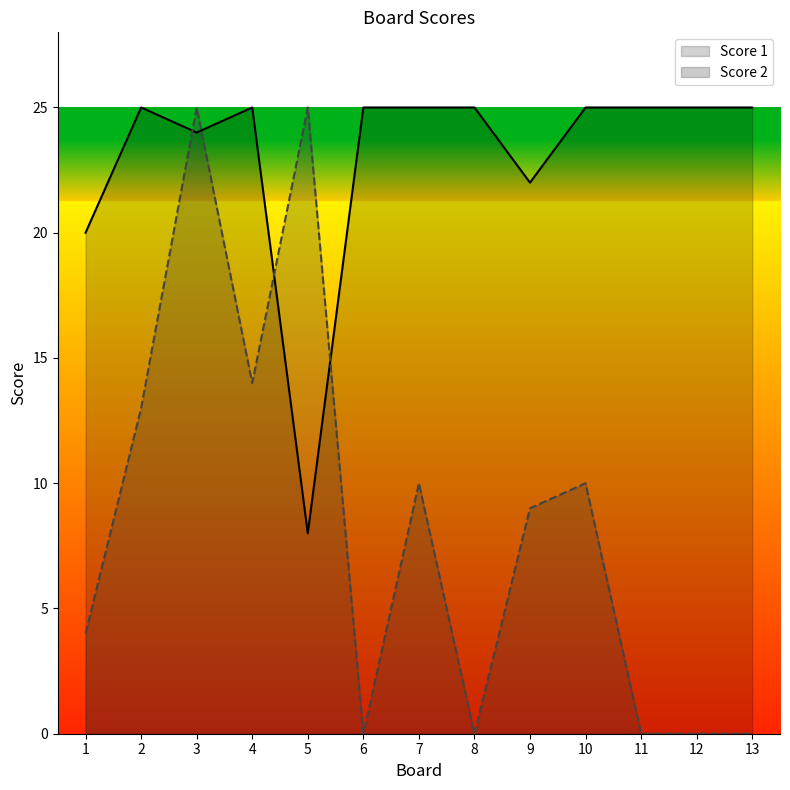

What is the average value of the Score 2 series?

8